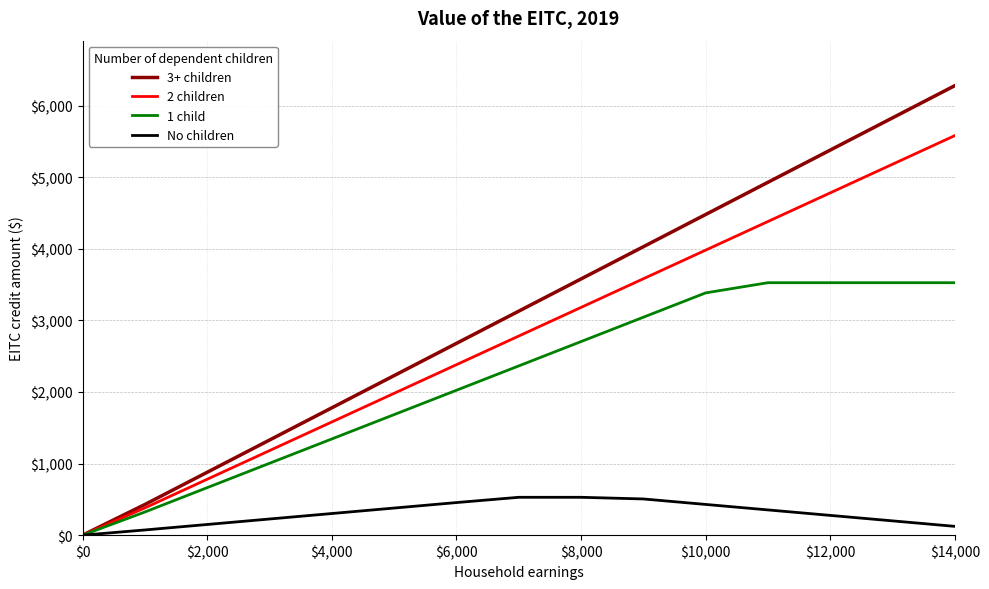

Which series has the largest range (max minus min)?

3+ children